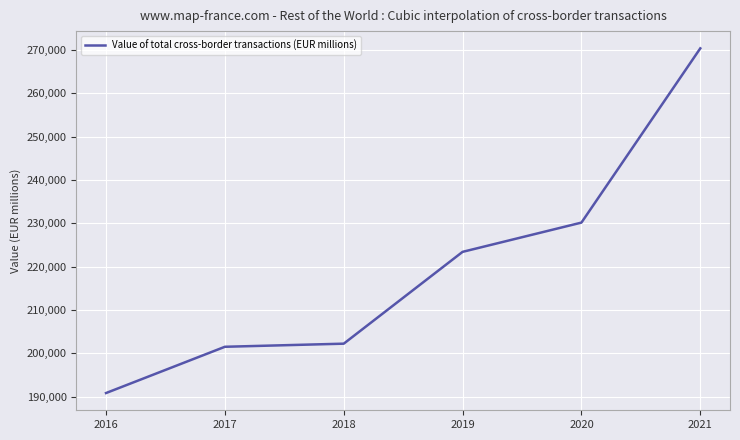

Between 2016 and 2018, which is larger?

2018